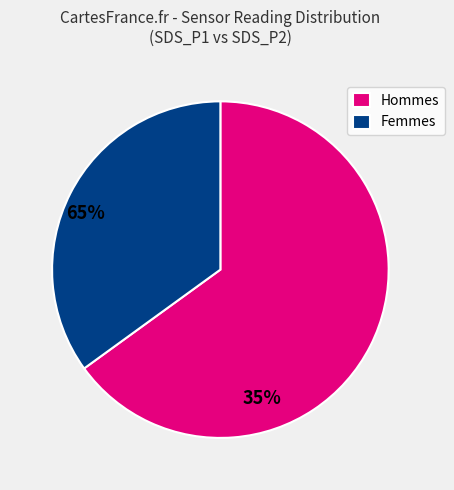

True or false: Hommes accounts for 53% of the total.

False